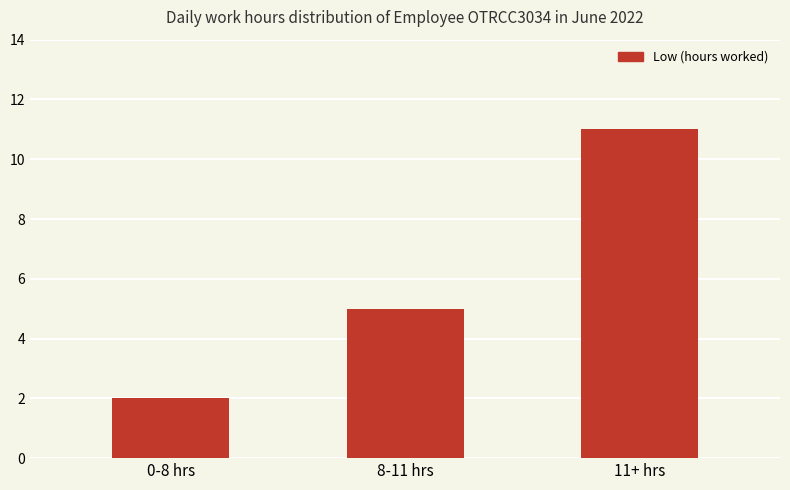

Rank the categories by value from highest to lowest.

11+ hrs, 8-11 hrs, 0-8 hrs